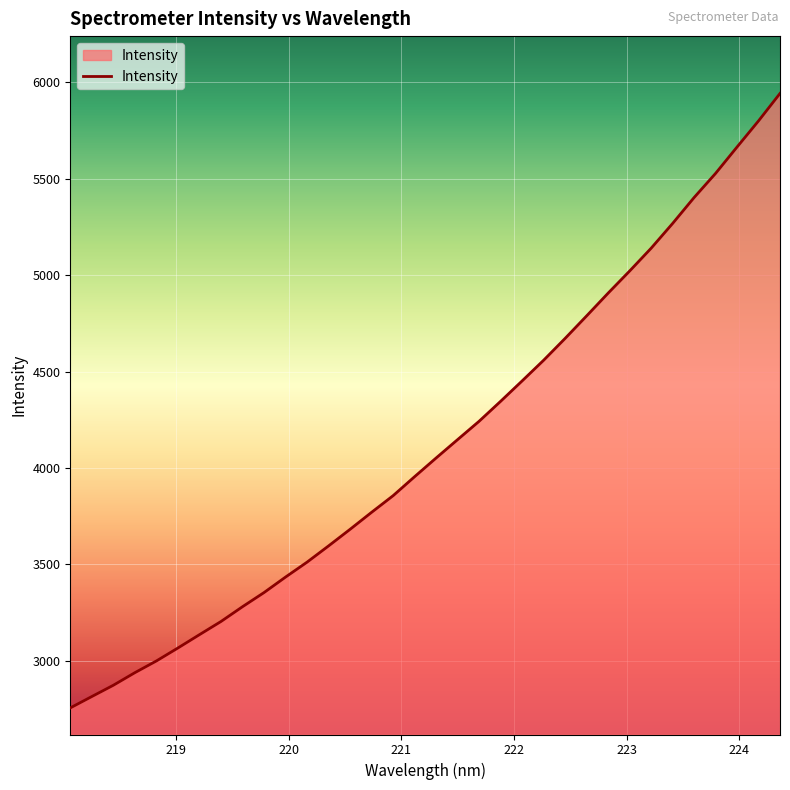

How many lines are shown in the chart?

1